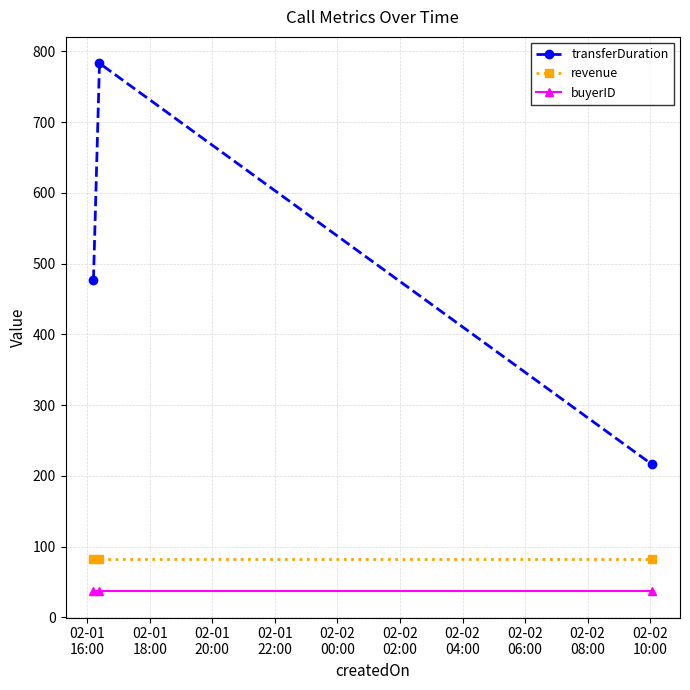

What is the value of the revenue point at the 3rd from the left?

82